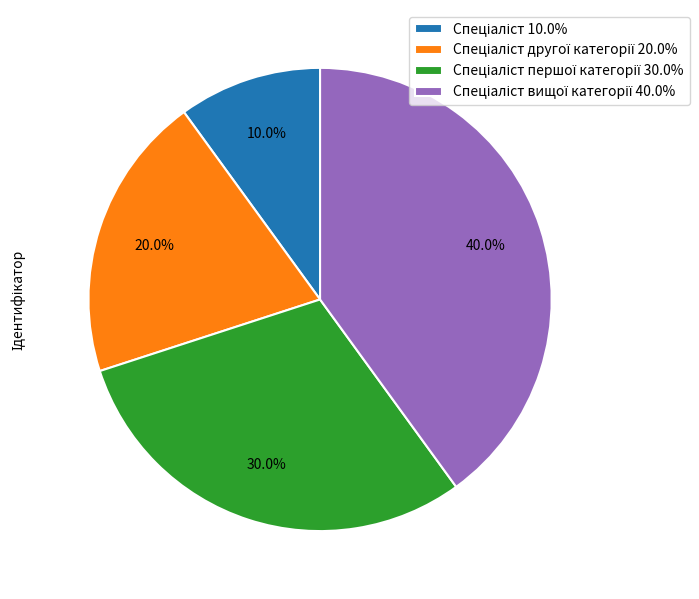

Is there any slice that represents more than half of the pie?

No